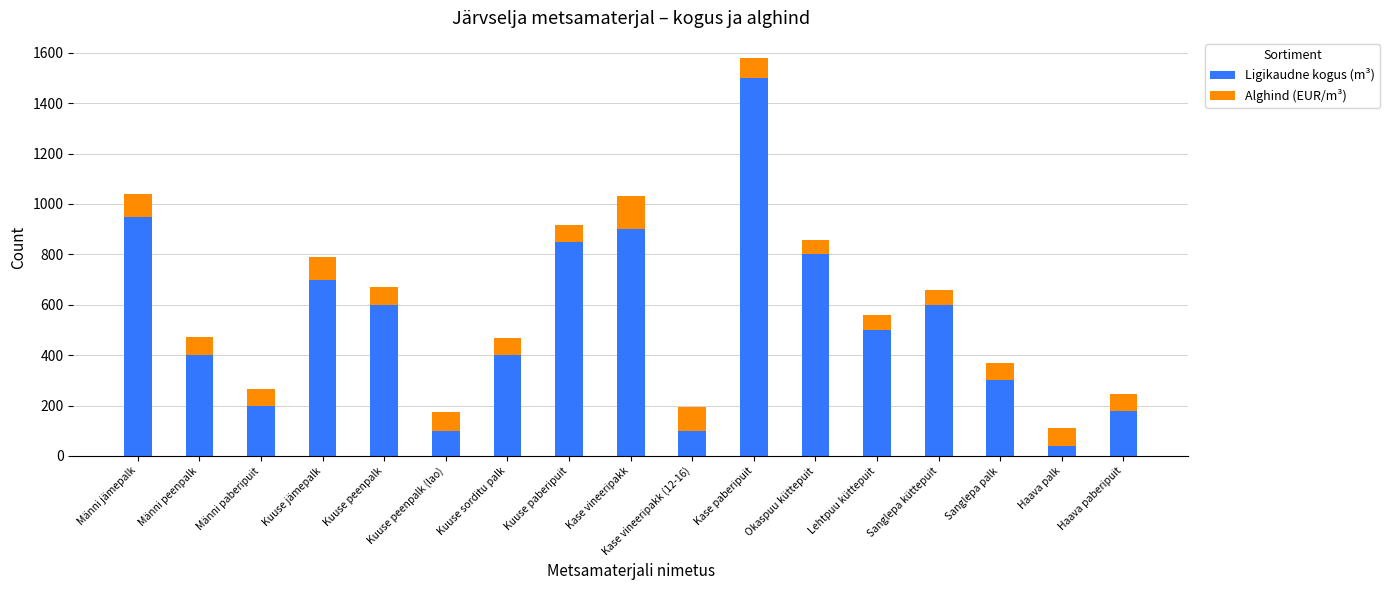

At which category is the sum across all series the highest?

Kase paberipuit